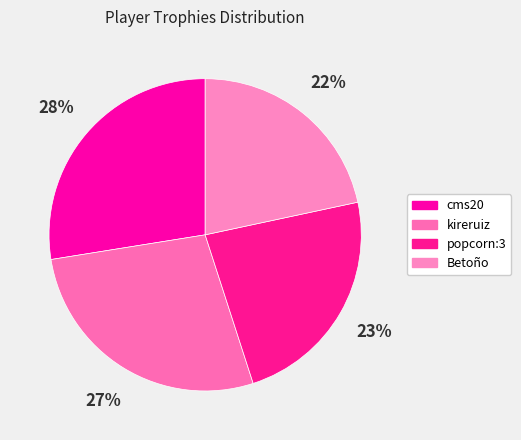

Count the number of slices in the pie.

4